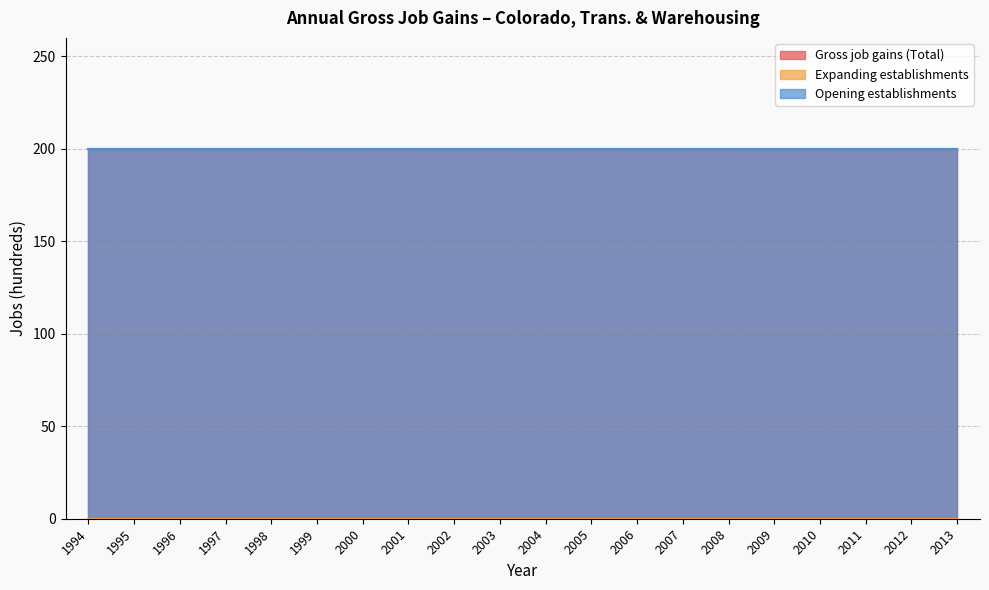

Which series has the largest range (max minus min)?

Gross job gains (Total)